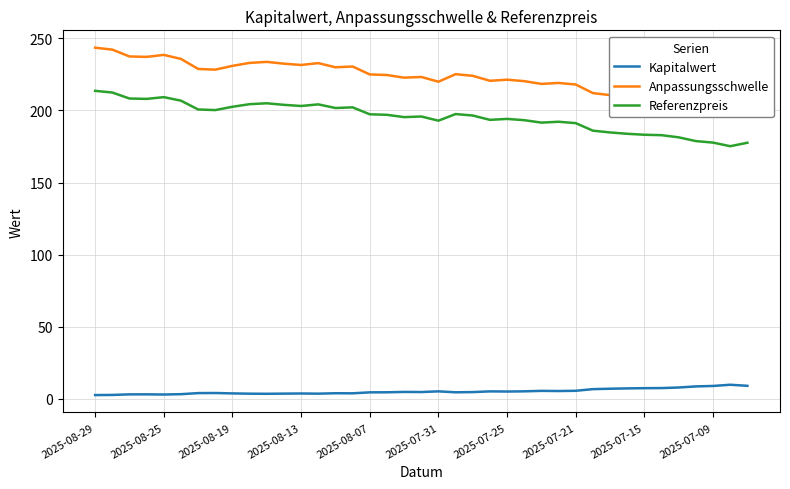

Rank the series by their maximum value, from lowest to highest.

Kapitalwert, Referenzpreis, Anpassungsschwelle